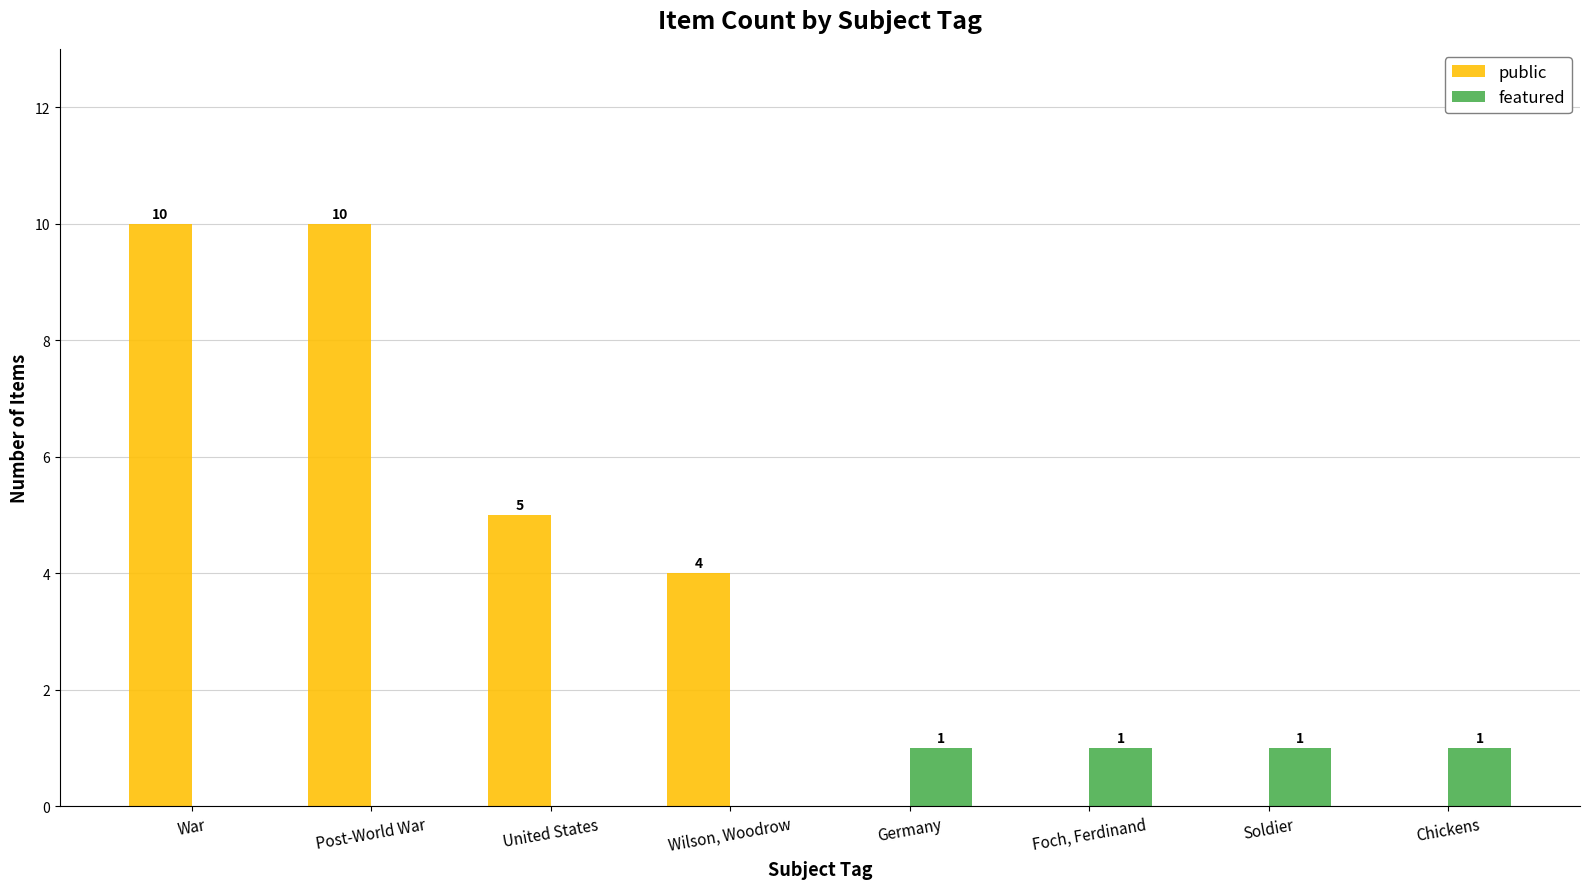

Which series changed the most between United States and Chickens?

public